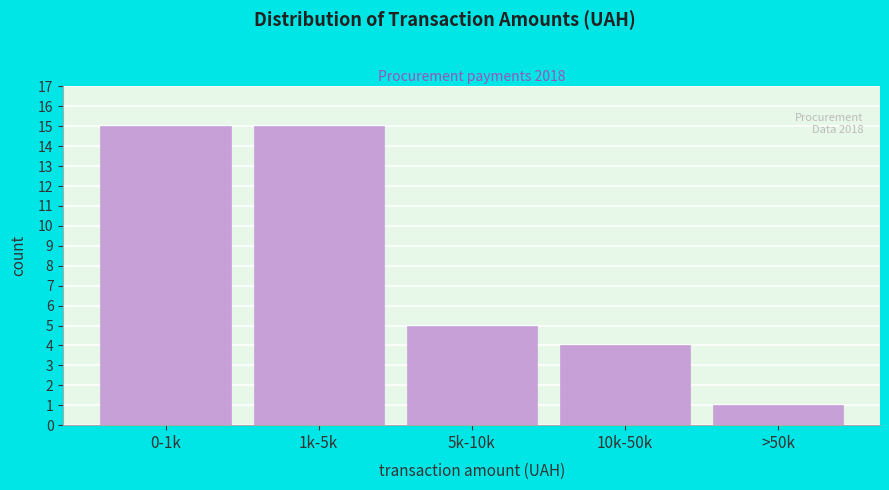

Reading right to left, extract all data points from this chart.

1	4	5	15	15